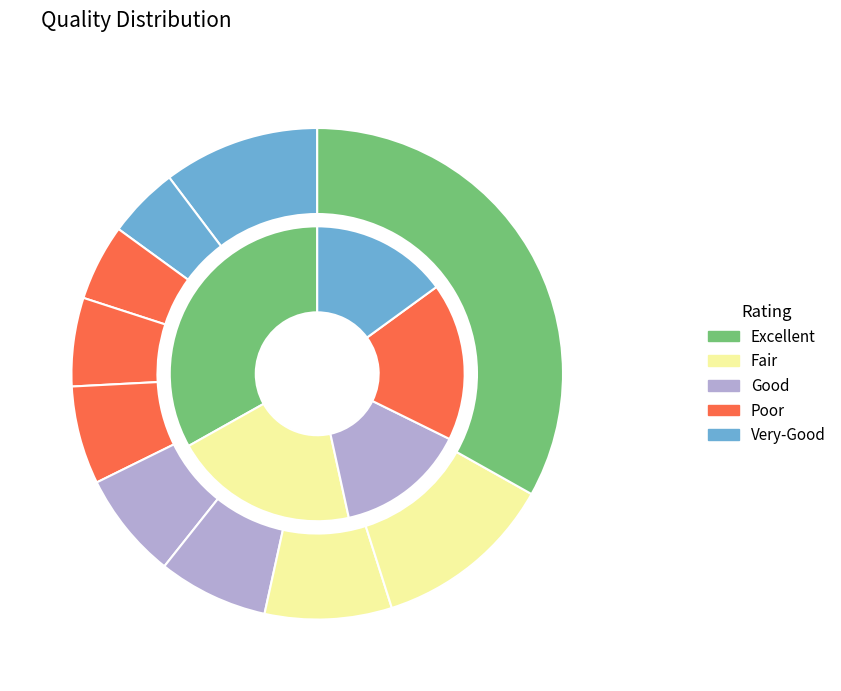

To the nearest percent, what is the difference between the largest and smallest slice percentages?

28%